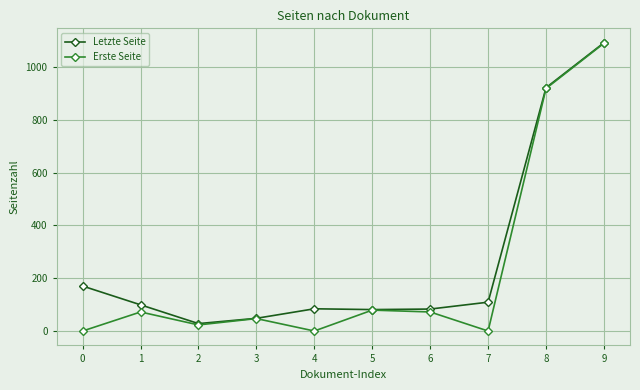

At how many categories does at least one series exceed 950?

1